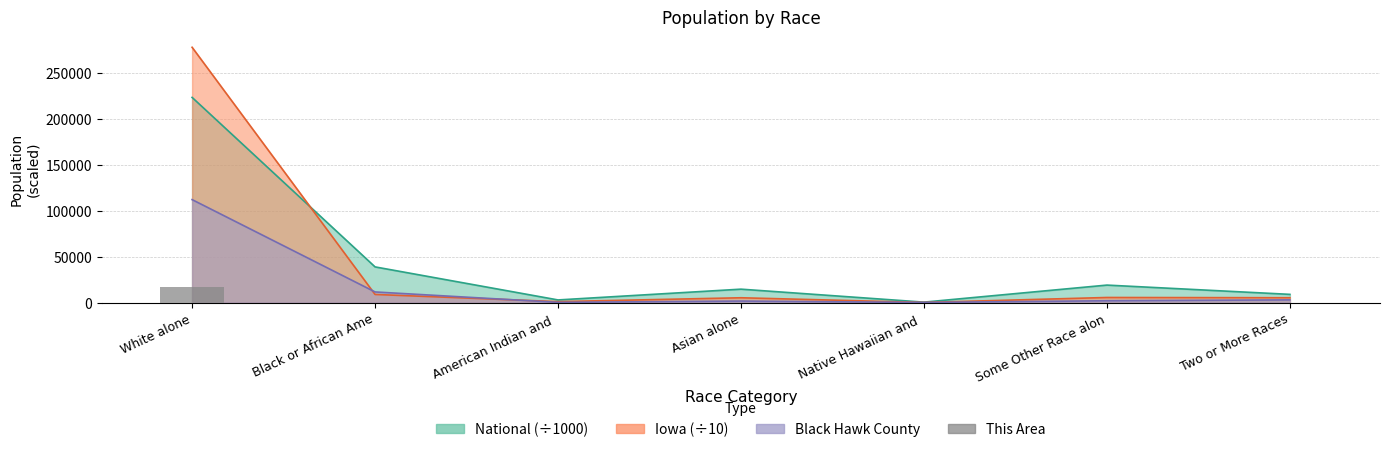

Which category has the highest value across all series?

White alone